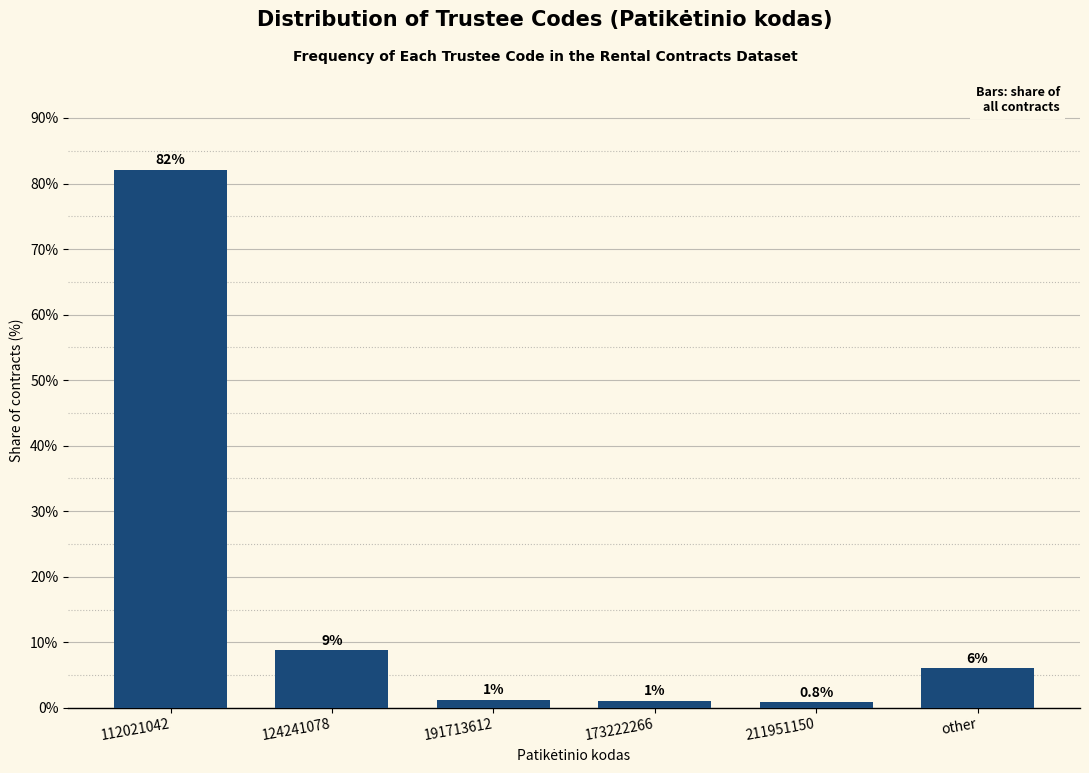

List the labels in order of value, smallest first.

211951150, 173222266, 191713612, other, 124241078, 112021042